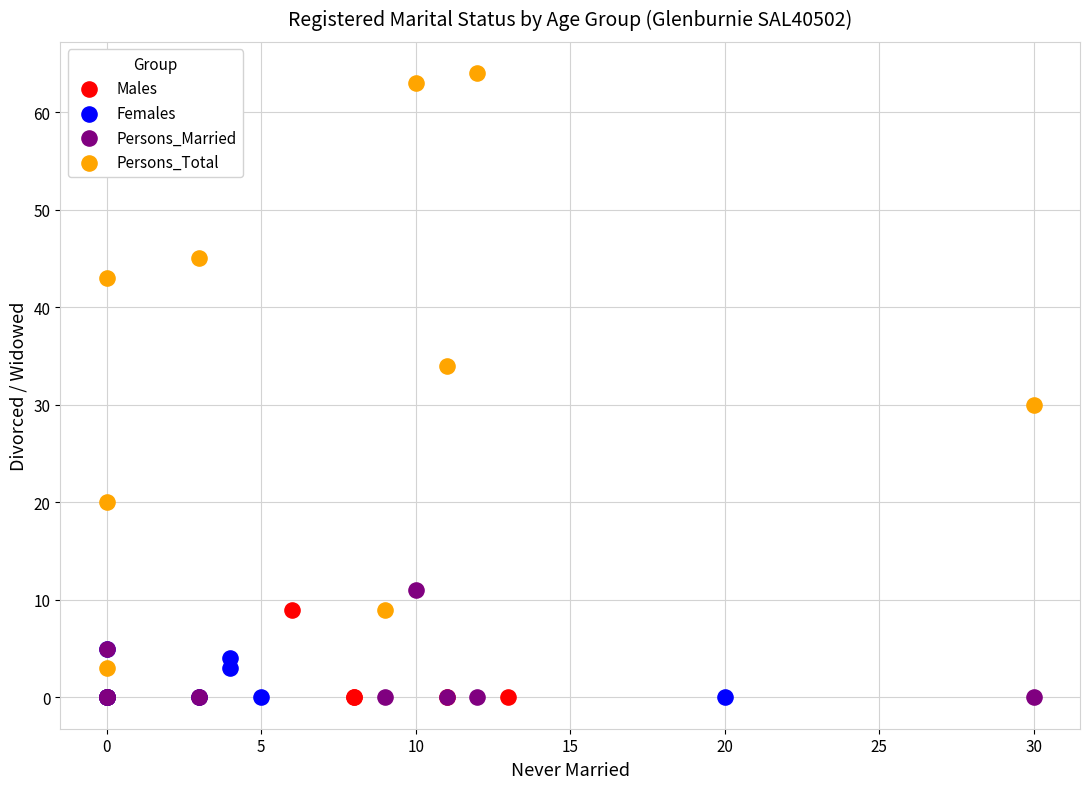

Which series contains the highest Y value?

Persons_Total